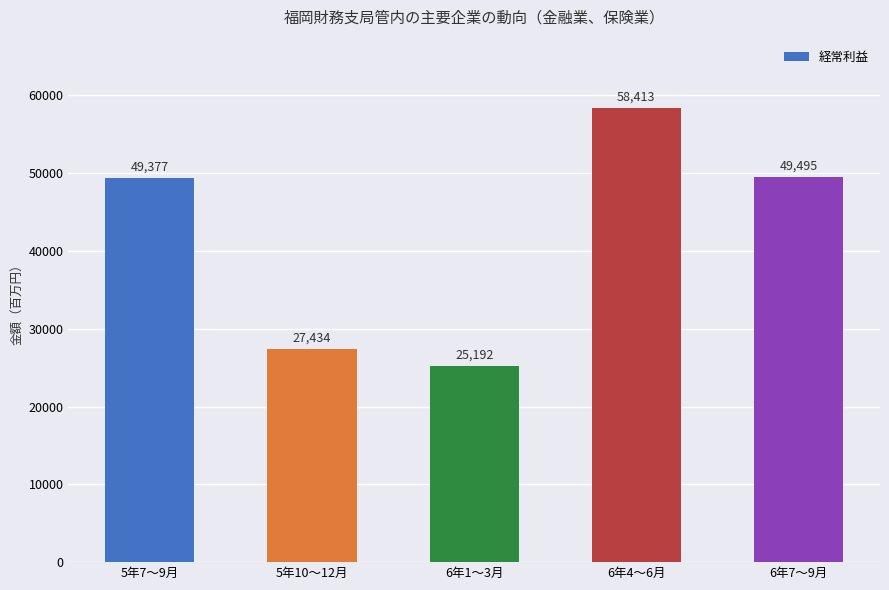

List the labels in order of value, largest first.

6年4～6月, 6年7～9月, 5年7～9月, 5年10～12月, 6年1～3月